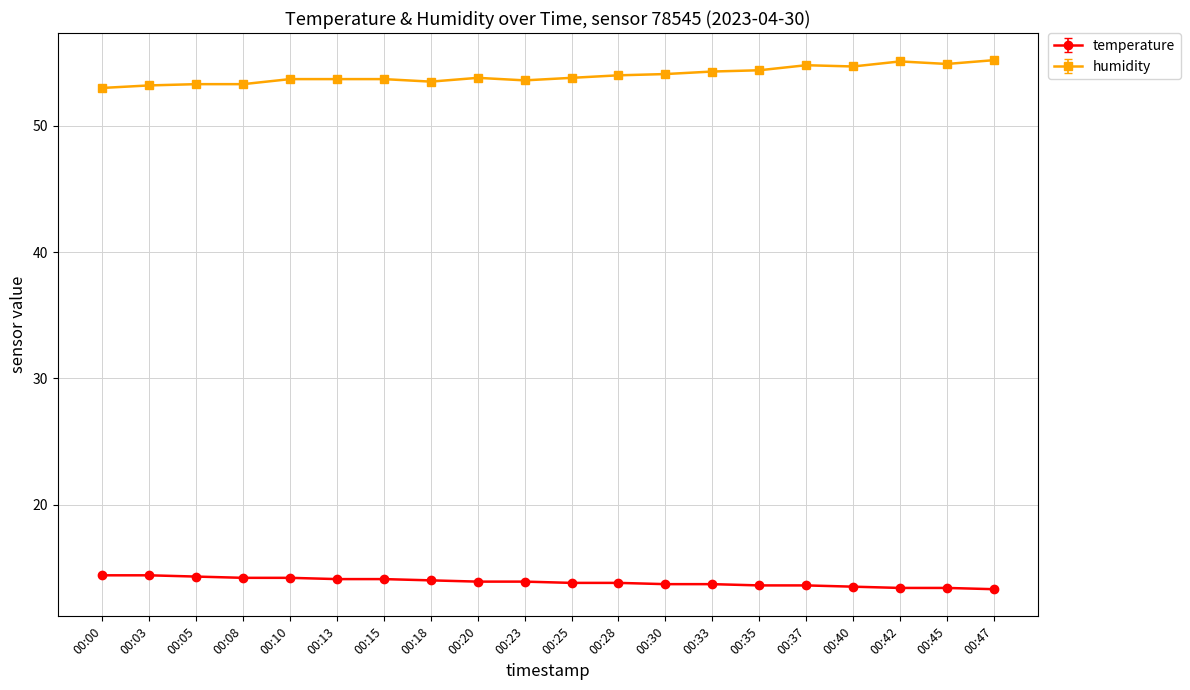

Rank the series at 00:08 from highest to lowest value.

humidity, temperature